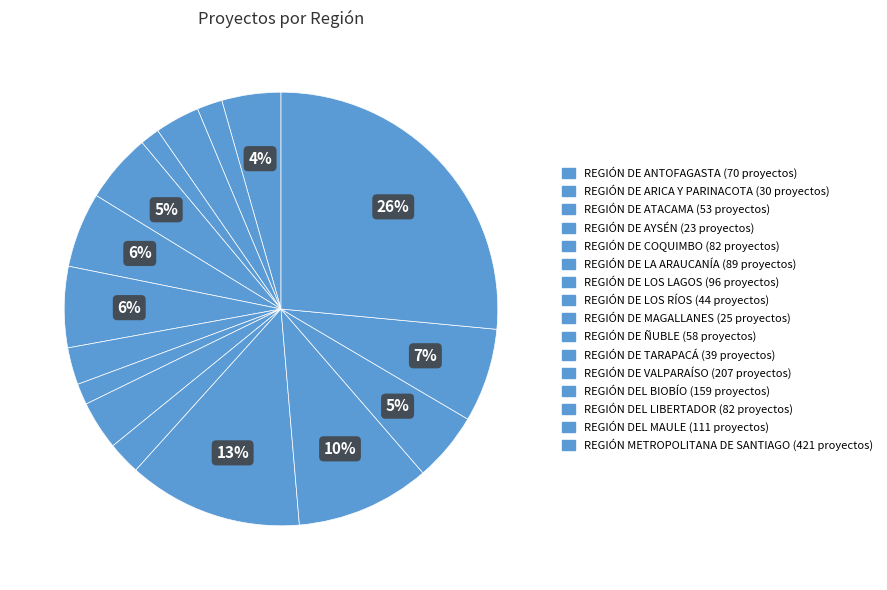

Count the number of slices in the pie.

16